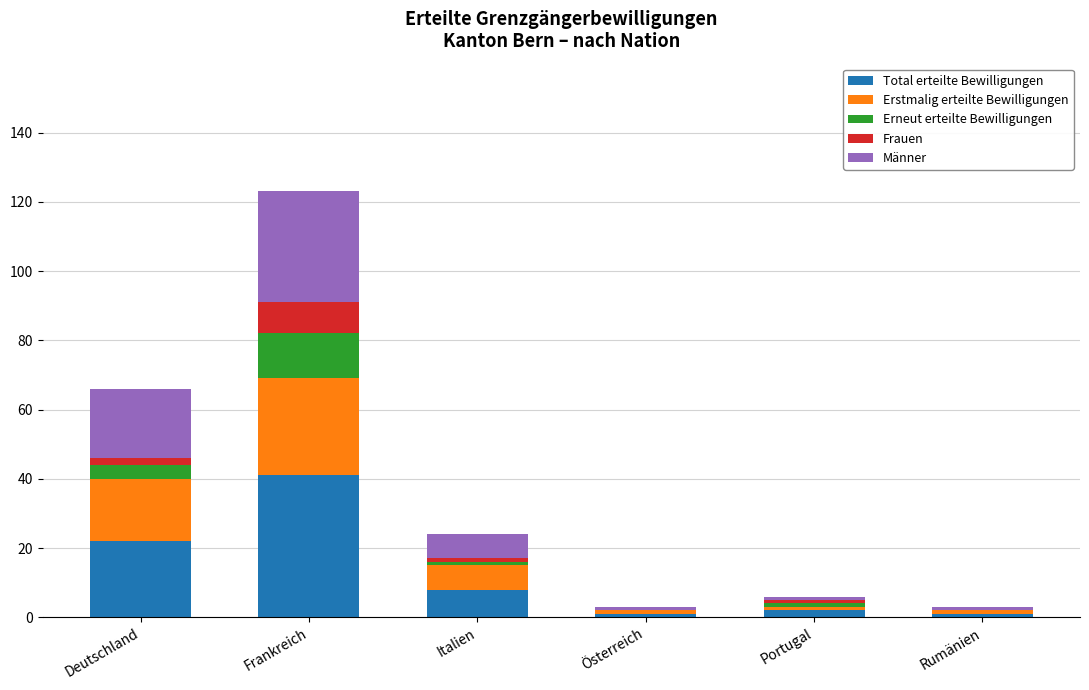

What is the maximum value for Total erteilte Bewilligungen?

41